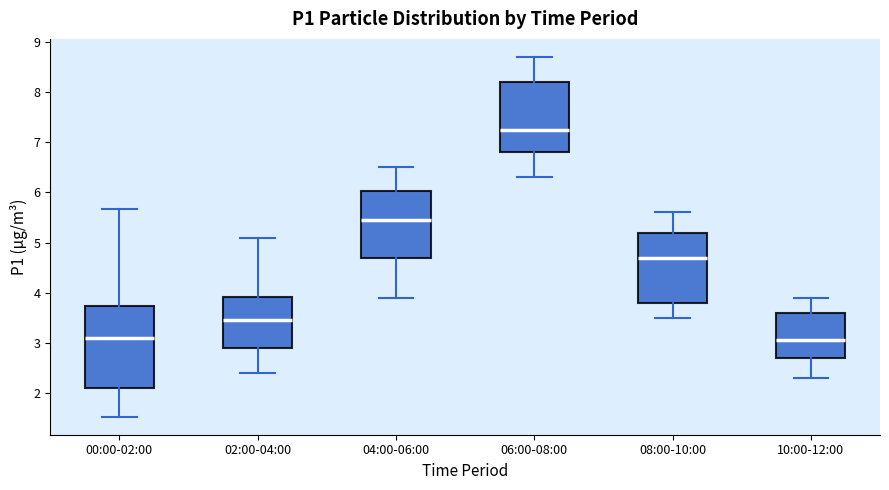

Reading left to right, transcribe this box plot: for each box, give where its median line is, the range the box spans, and where its two whiskers end, as read against the y-axis. The values are not printed on the chart, so give them approximately, as read against the axis.

00:00-02:00: median 3.1, box 2.1 to 3.7, whiskers 1.5 to 5.7
02:00-04:00: median 3.5, box 2.9 to 3.9, whiskers 2.4 to 5.1
04:00-06:00: median 5.5, box 4.7 to 6.0, whiskers 3.9 to 6.5
06:00-08:00: median 7.3, box 6.8 to 8.2, whiskers 6.3 to 8.7
08:00-10:00: median 4.7, box 3.8 to 5.2, whiskers 3.5 to 5.6
10:00-12:00: median 3.1, box 2.7 to 3.6, whiskers 2.3 to 3.9